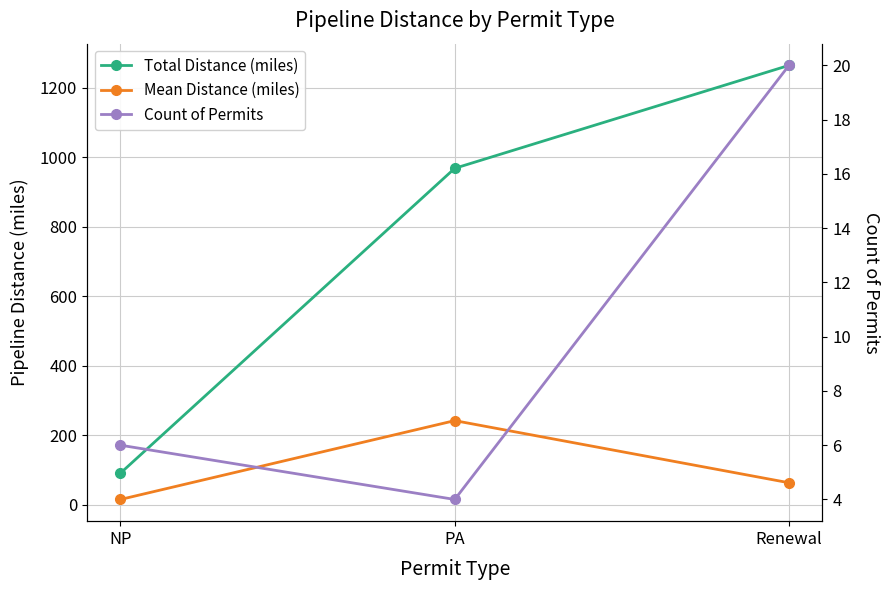

Which series has the widest spread of values?

Total Distance (miles)